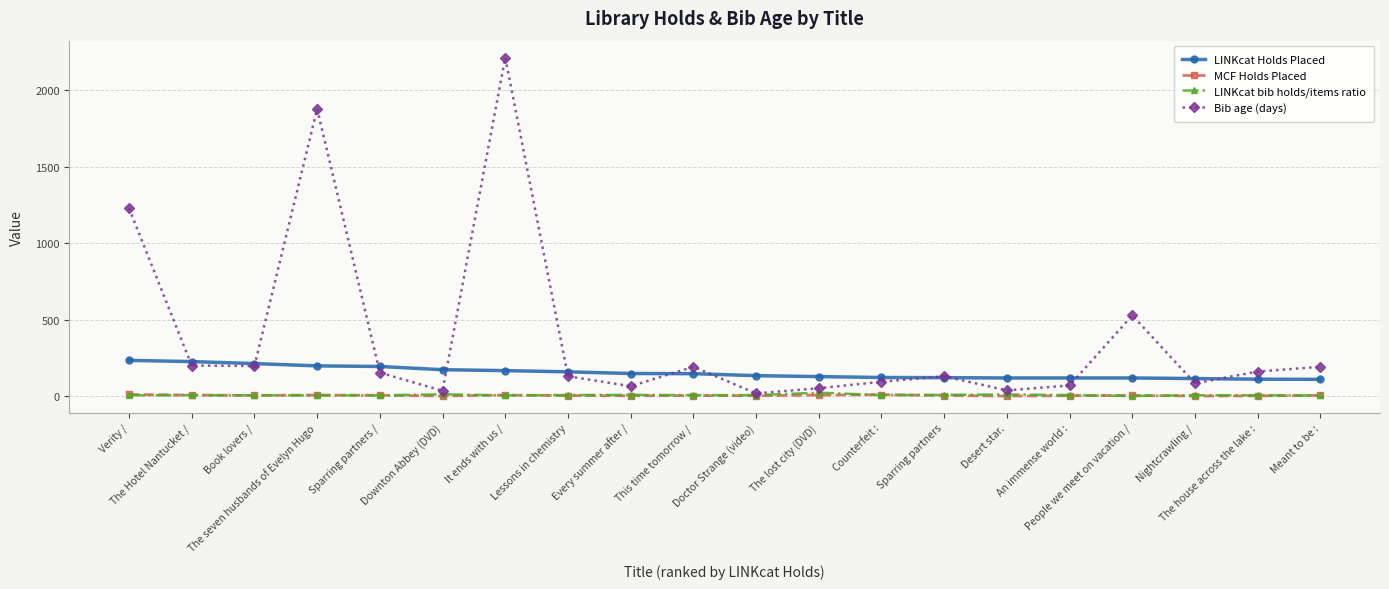

What is the total value across all series at People we meet on vacation /?

653.2